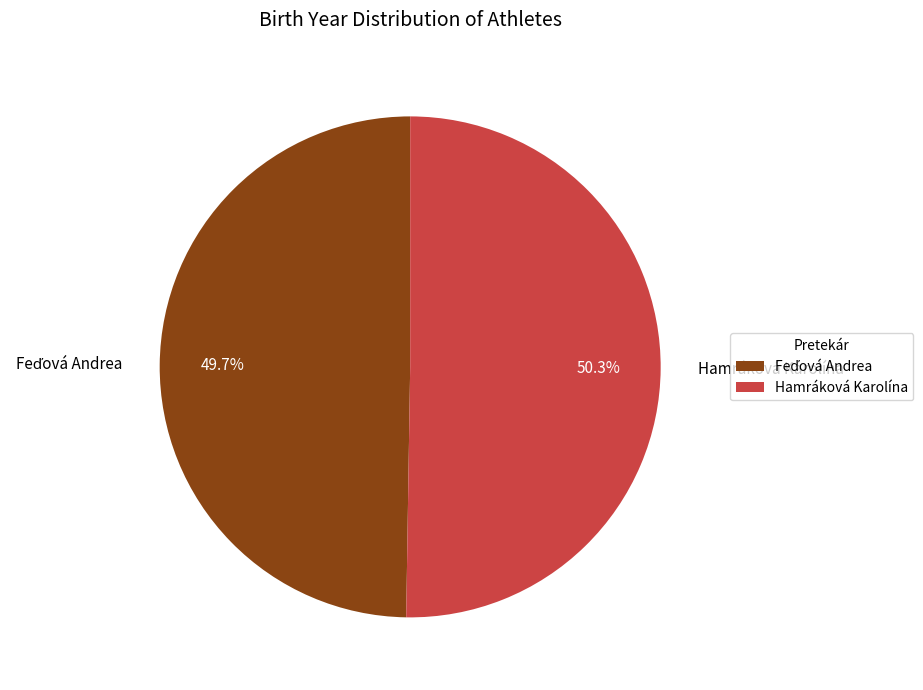

Which slice is the largest?

Hamráková Karolína